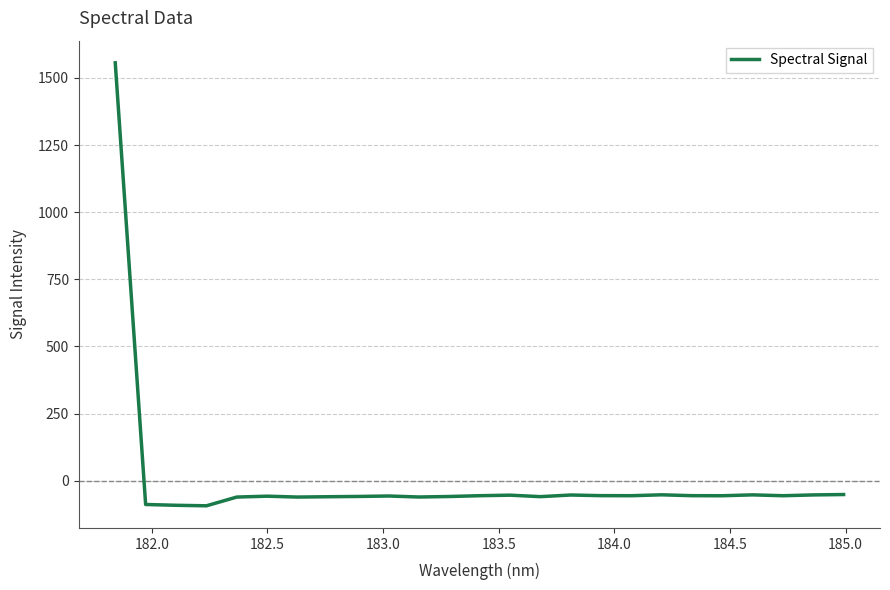

What is the difference between the maximum and minimum values?

1649.9